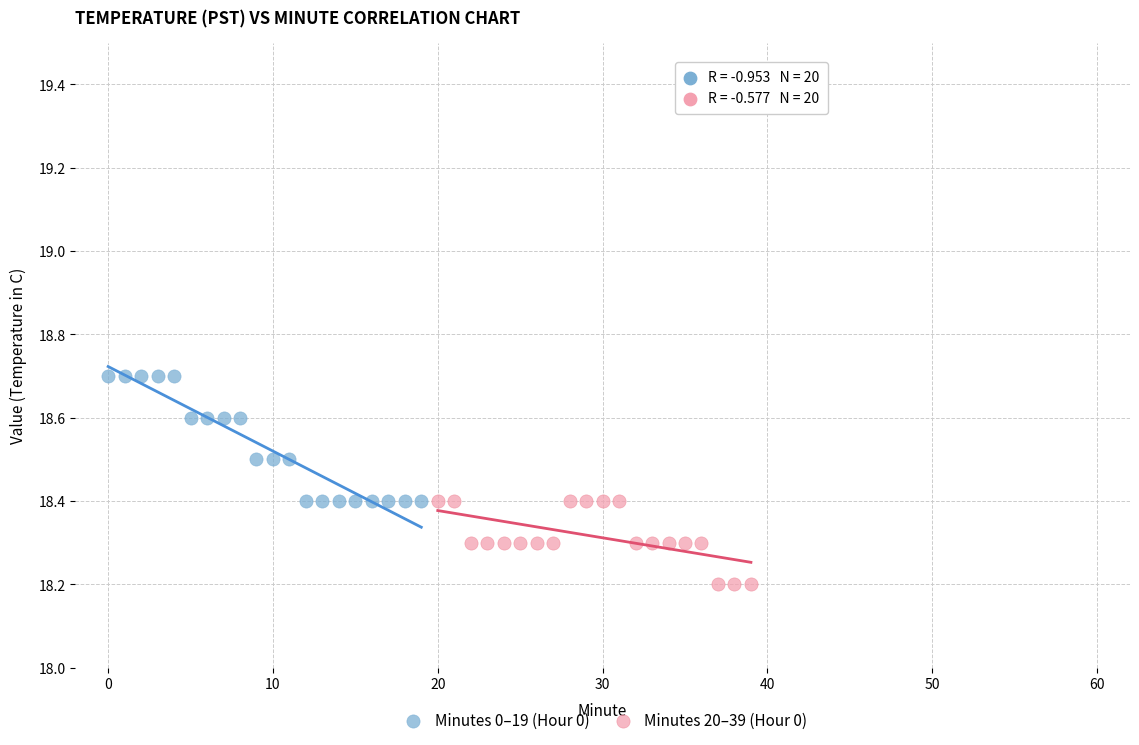

Which series has the largest Y range (max minus min)?

Minutes 0–19 (Hour 0)